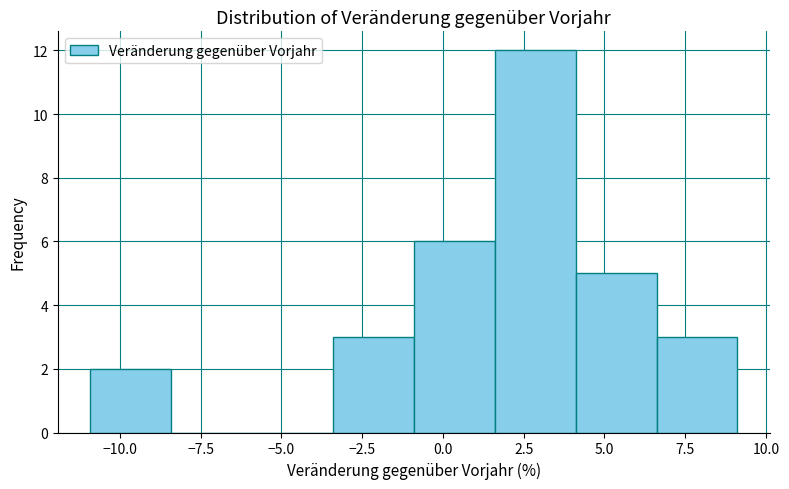

Reading left to right, transcribe this chart: for each bar, give the range it covers on the x-axis and its height. Neither the bar edges nor the heights are printed on the chart, so give them approximately, as read against the axes.

-11.0 to -8.5: 2
-8.5 to -6.0: 0
-6.0 to -3.5: 0
-3.5 to -1.0: 3
-1.0 to 1.5: 6
1.5 to 4.0: 12
4.0 to 6.5: 5
6.5 to 9.0: 3